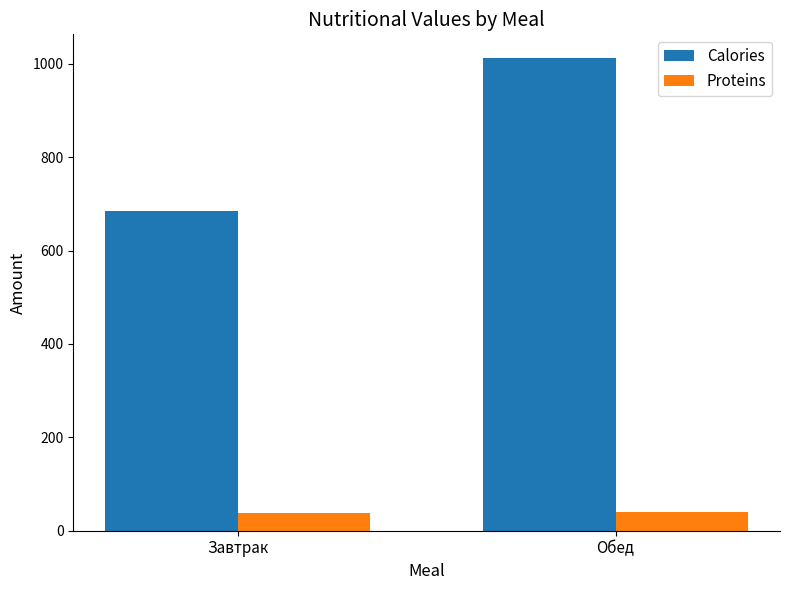

How many values in the Proteins series exceed 40?

1